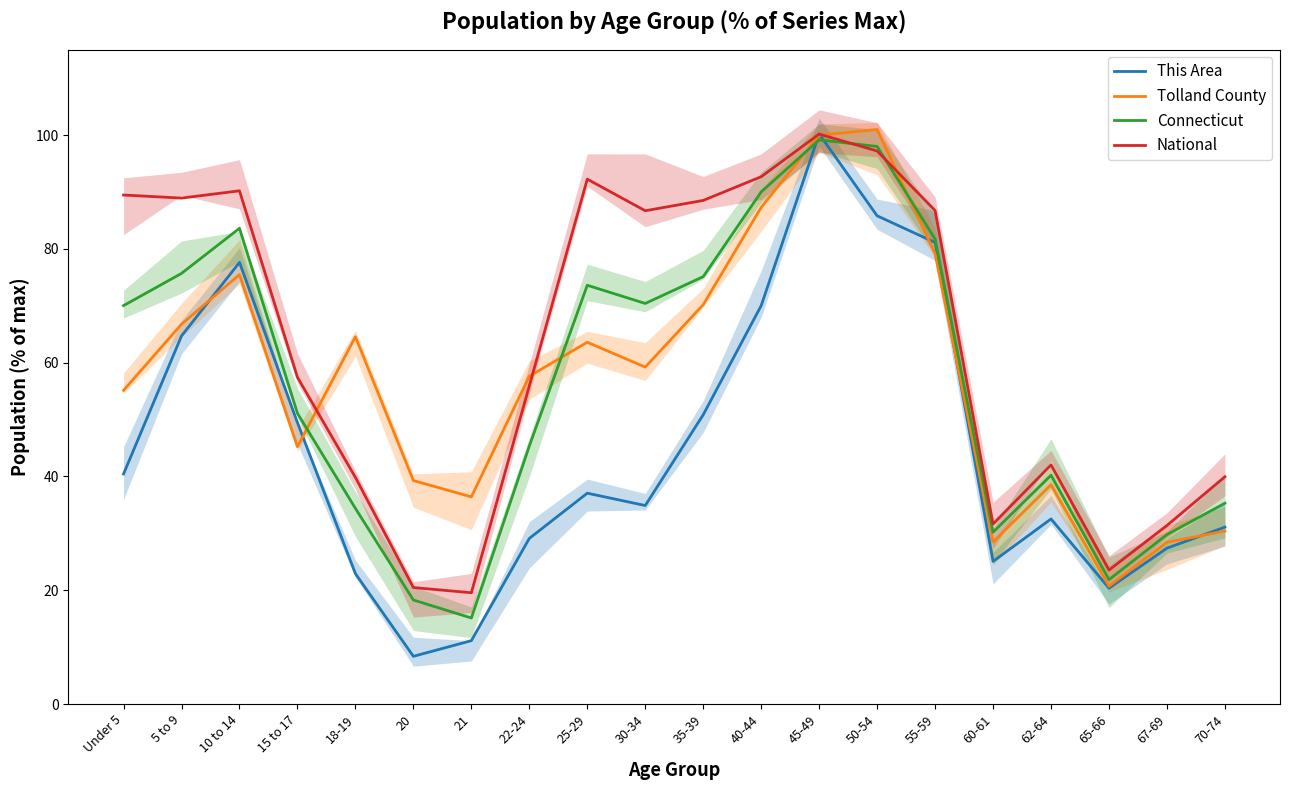

Rank the categories by This Area value from lowest to highest.

20, 21, 65-66, 18-19, 60-61, 67-69, 22-24, 70-74, 62-64, 30-34, 25-29, Under 5, 15 to 17, 35-39, 5 to 9, 40-44, 10 to 14, 55-59, 50-54, 45-49